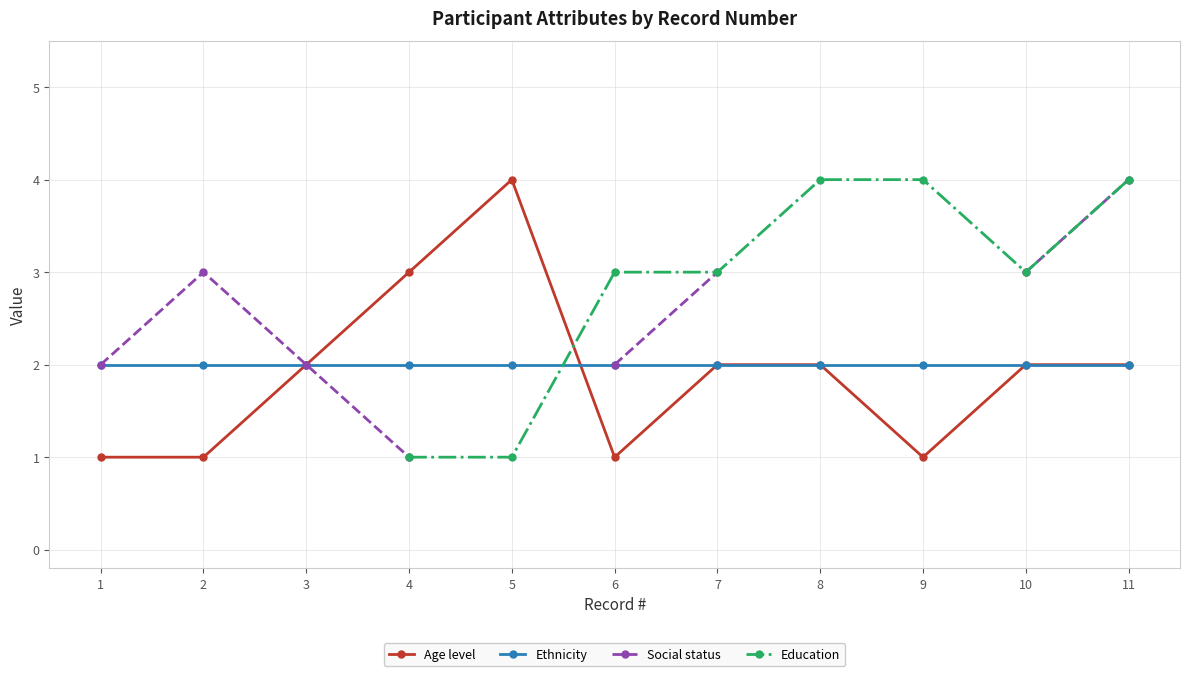

Which series has the widest spread of values?

Age level